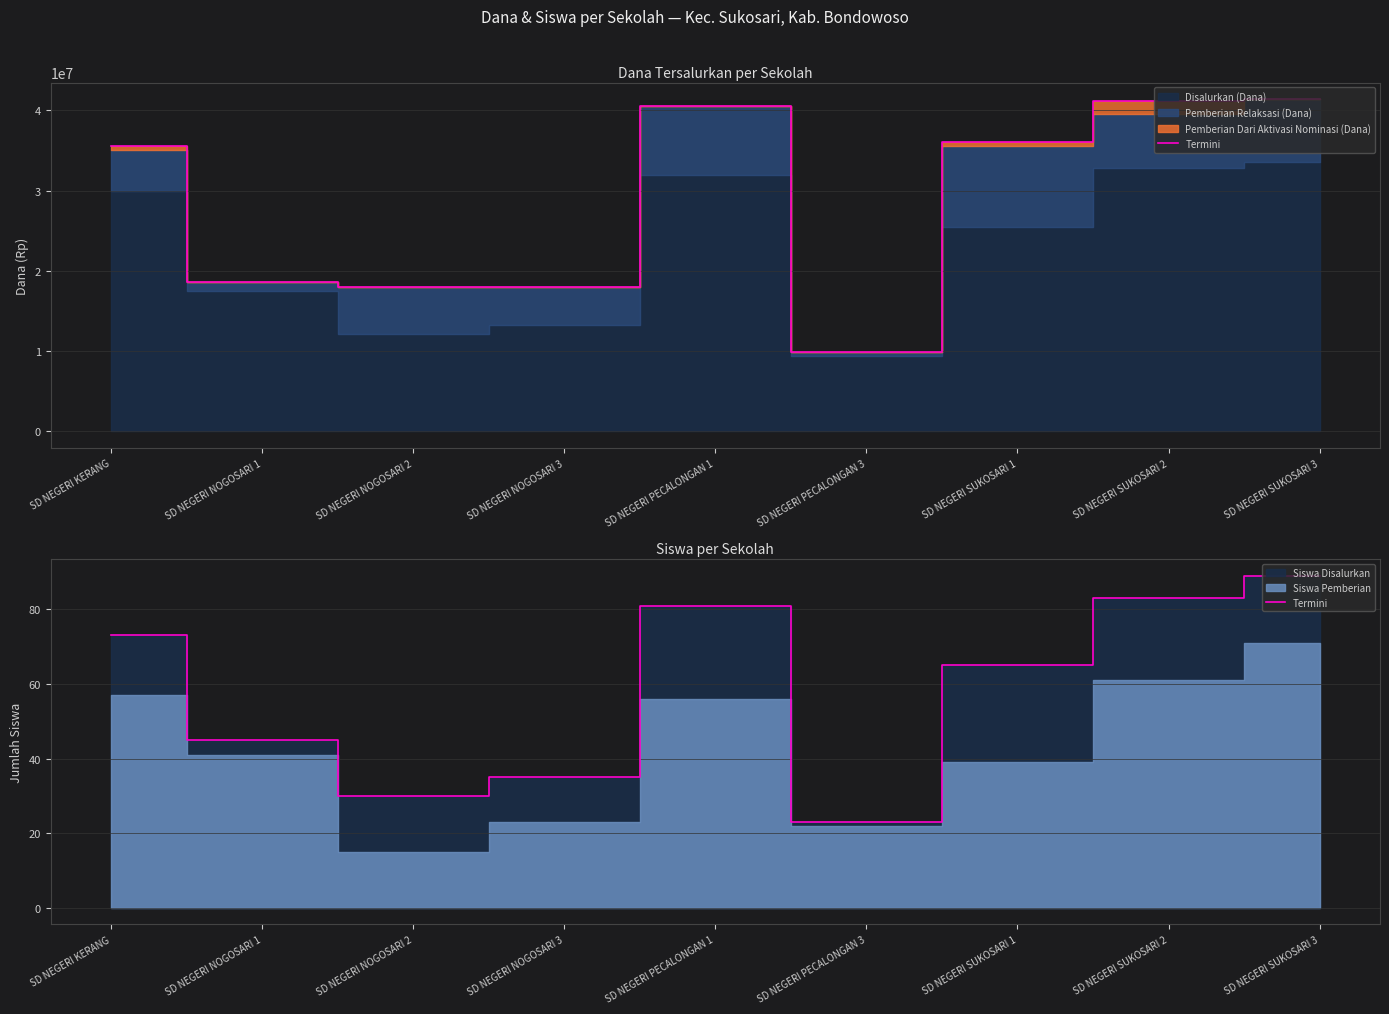

What is the label of the 5th point from the left?

SD NEGERI PECALONGAN 1